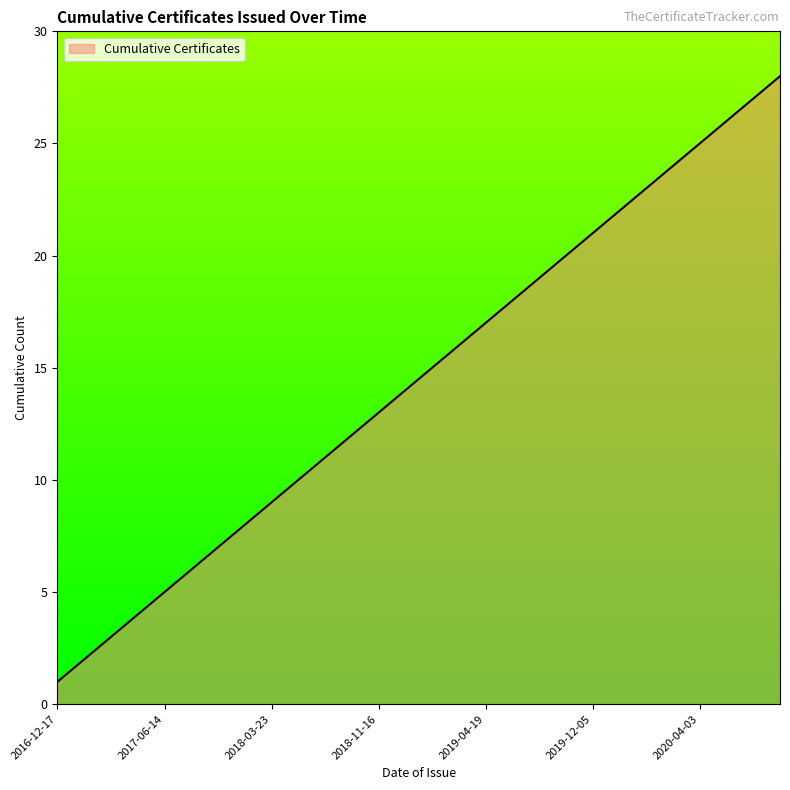

Reading right to left, extract all data points from this chart.

28	27	26	25	24	23	22	21	20	19	18	17	16	15	14	13	12	11	10	9	8	7	6	5	4	3	2	1